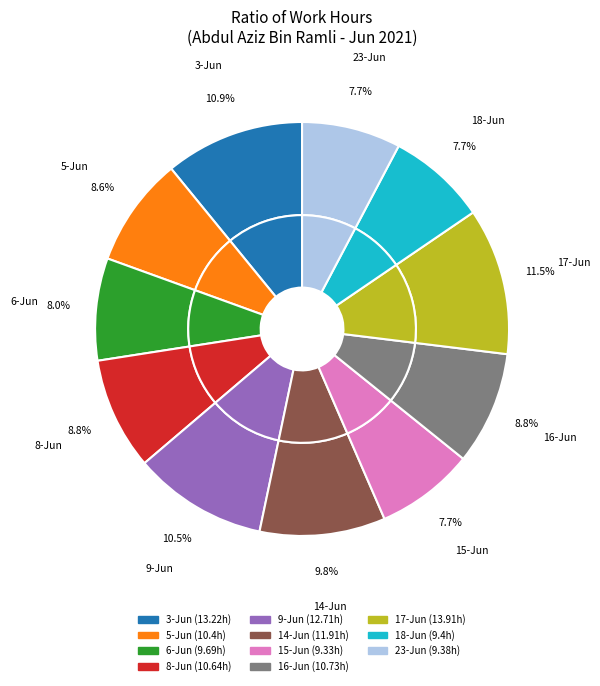

The 15-Jun slice represents 15% of the pie. True or false?

False